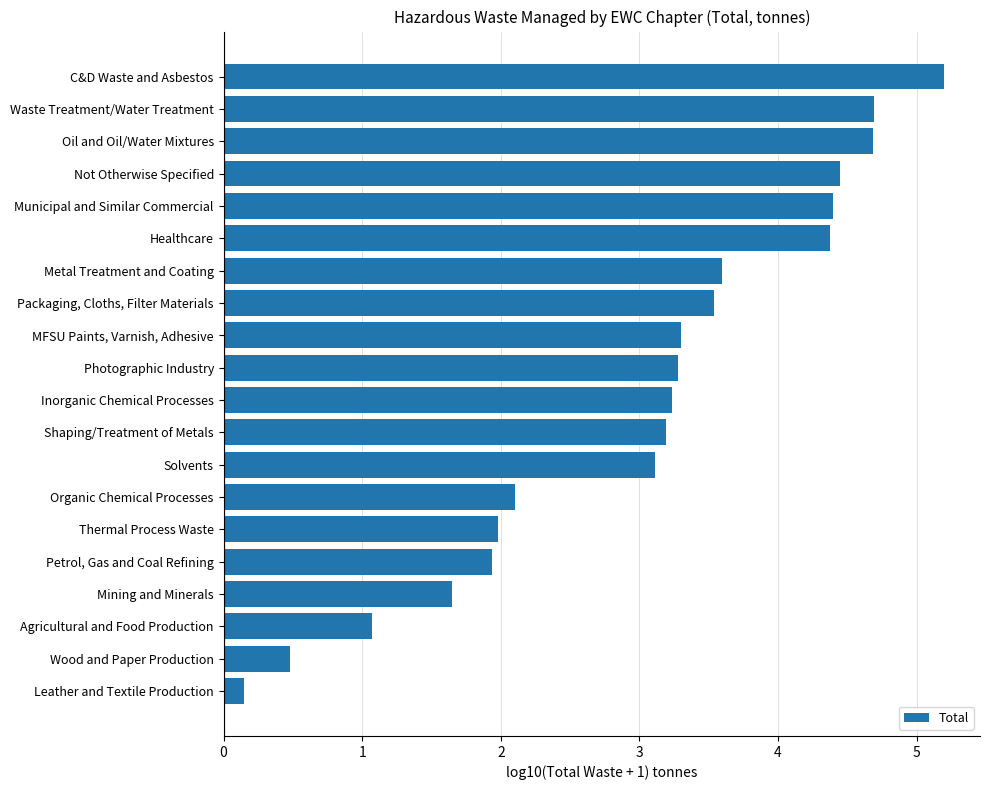

What is the greatest value displayed?

5.2